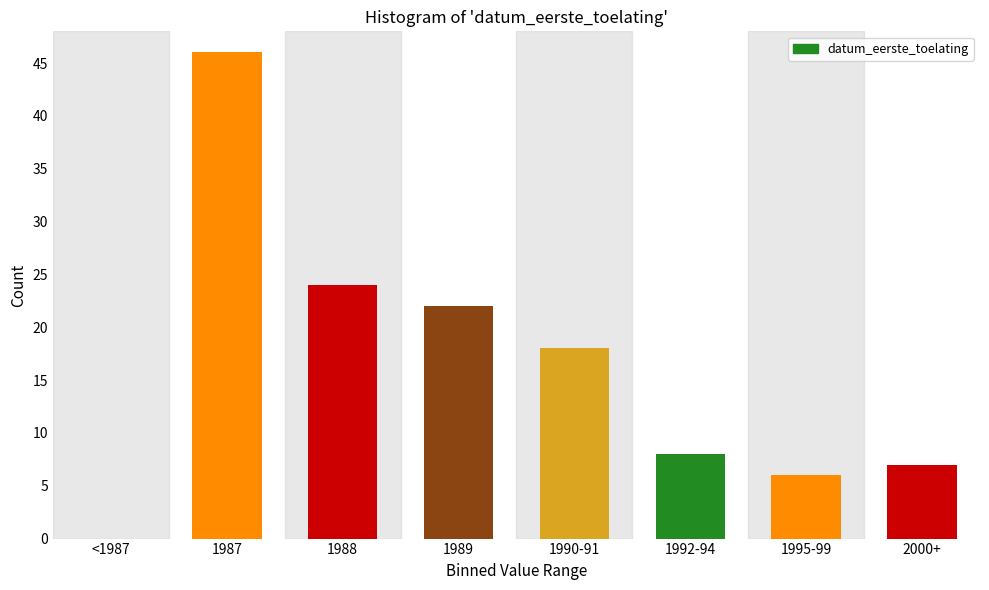

Reading right to left, transcribe all the data shown in this chart.

2000+=7	1995-99=6	1992-94=8	1990-91=18	1989=22	1988=24	1987=46	<1987=0